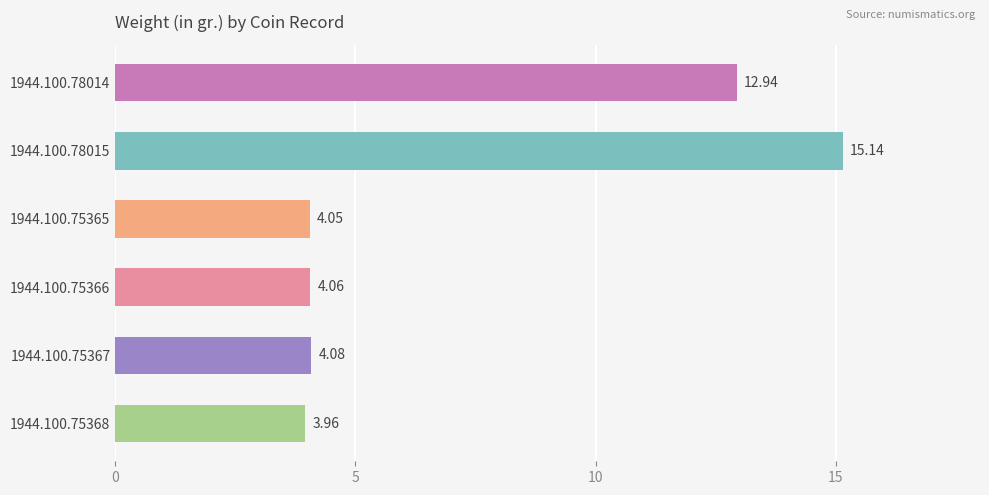

What is the difference between the maximum and second lowest values?

11.1